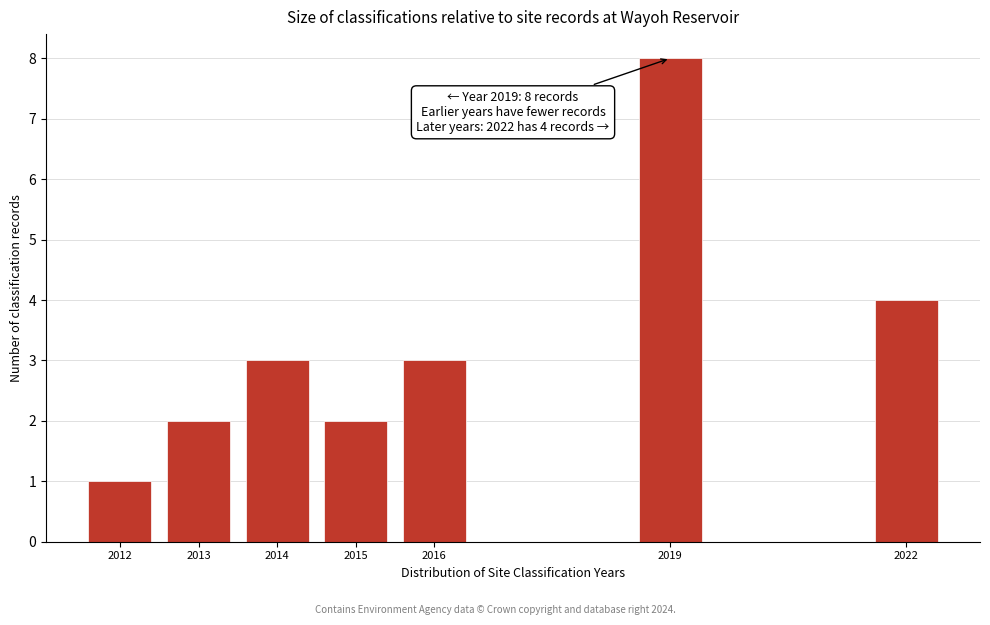

Reading left to right, what are all the values shown in this chart?

1	2	3	2	3	8	4